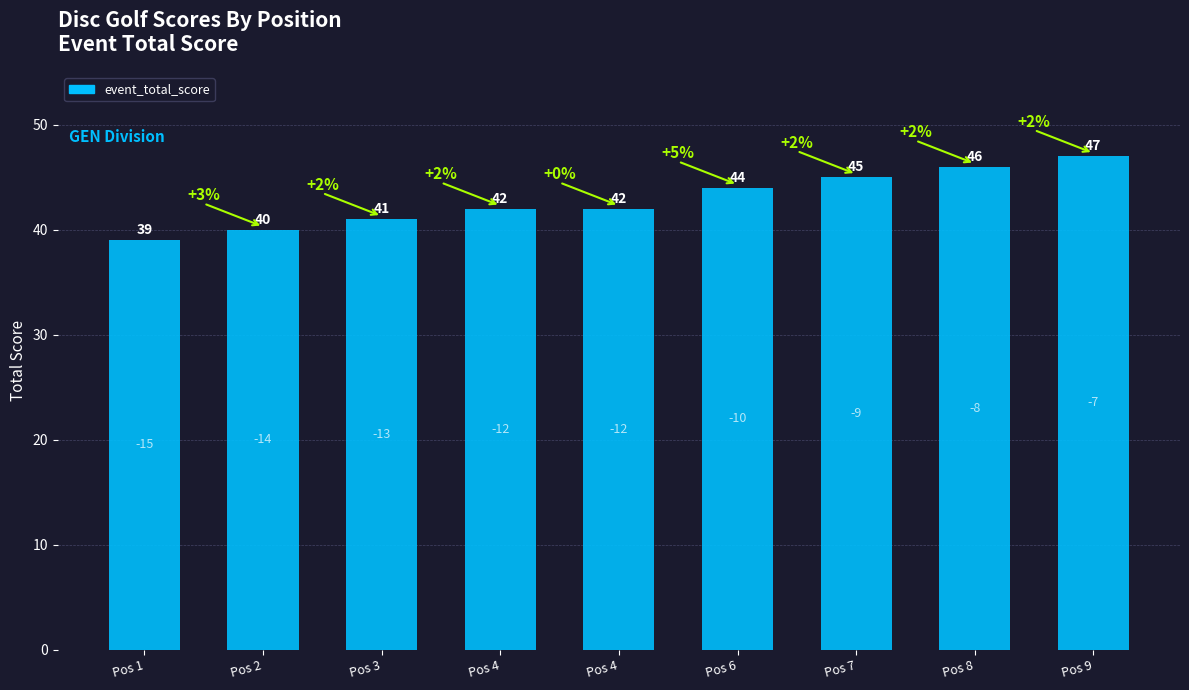

Where does the data first go above 42?

Pos 6